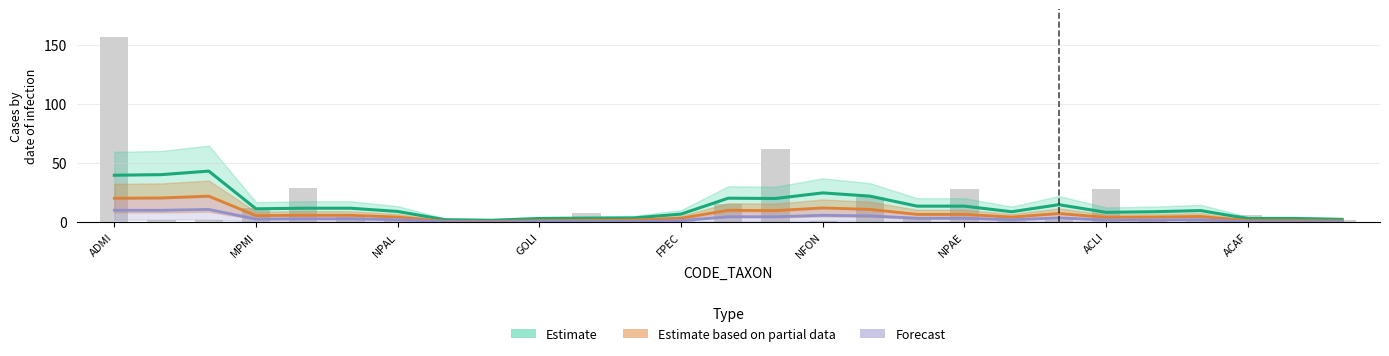

Which series has the largest range (max minus min)?

Estimate